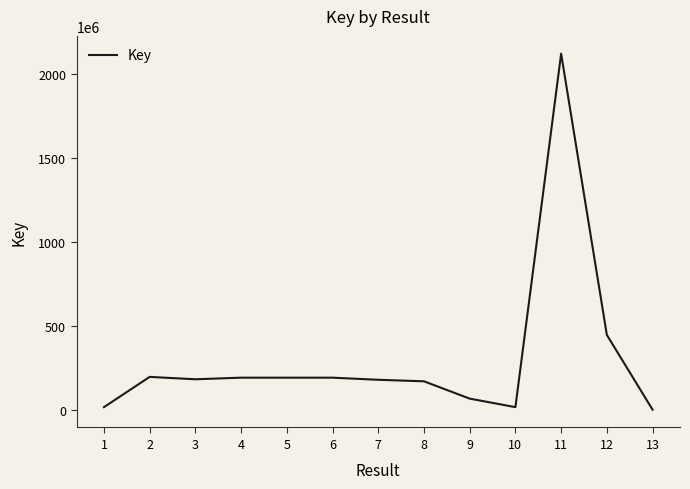

What is the change in value from 5 to 10?

-175398446